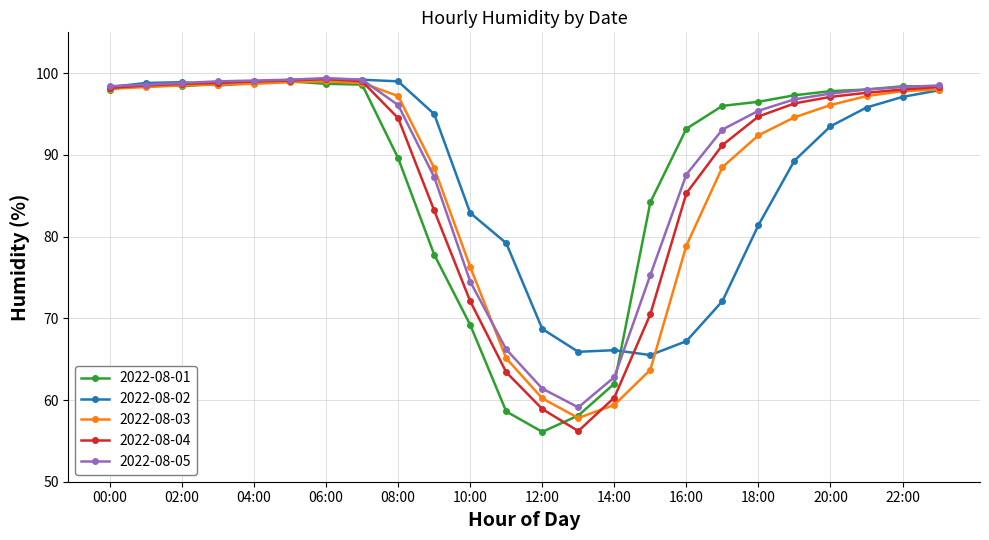

How many series are shown in this chart?

5